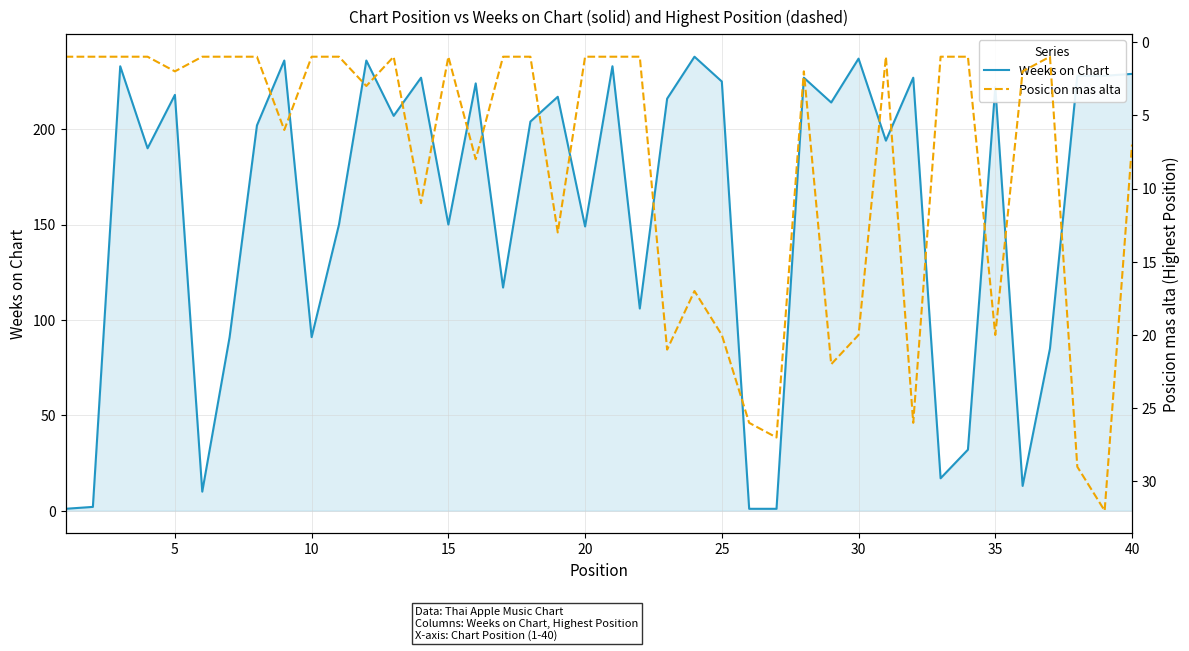

Is it true that Weeks on Chart equals 306 at 40?

False